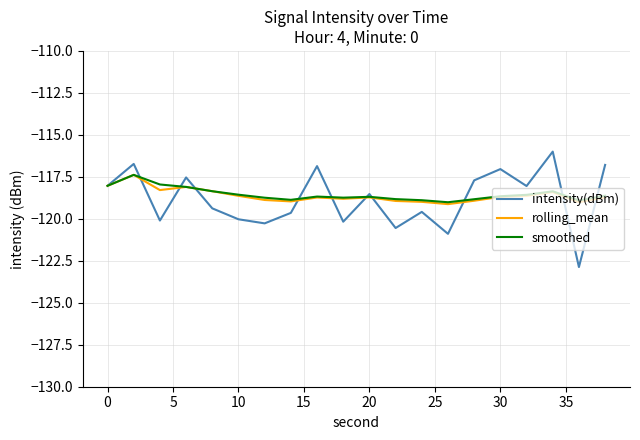

Which series has the largest range (max minus min)?

intensity(dBm)